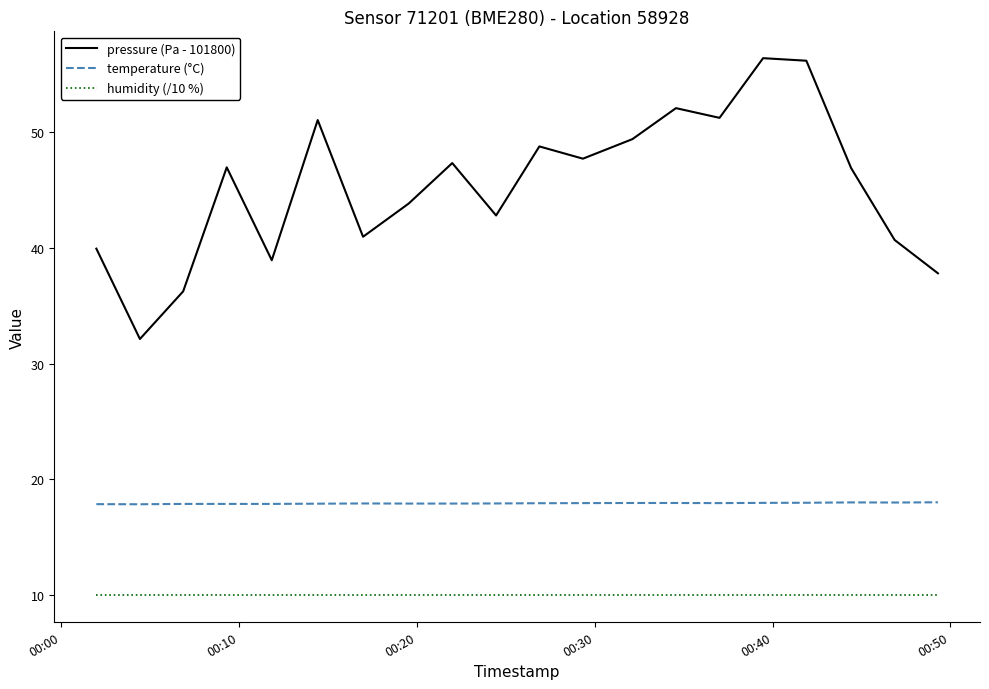

Does the chart display data point markers on the line(s)?

No